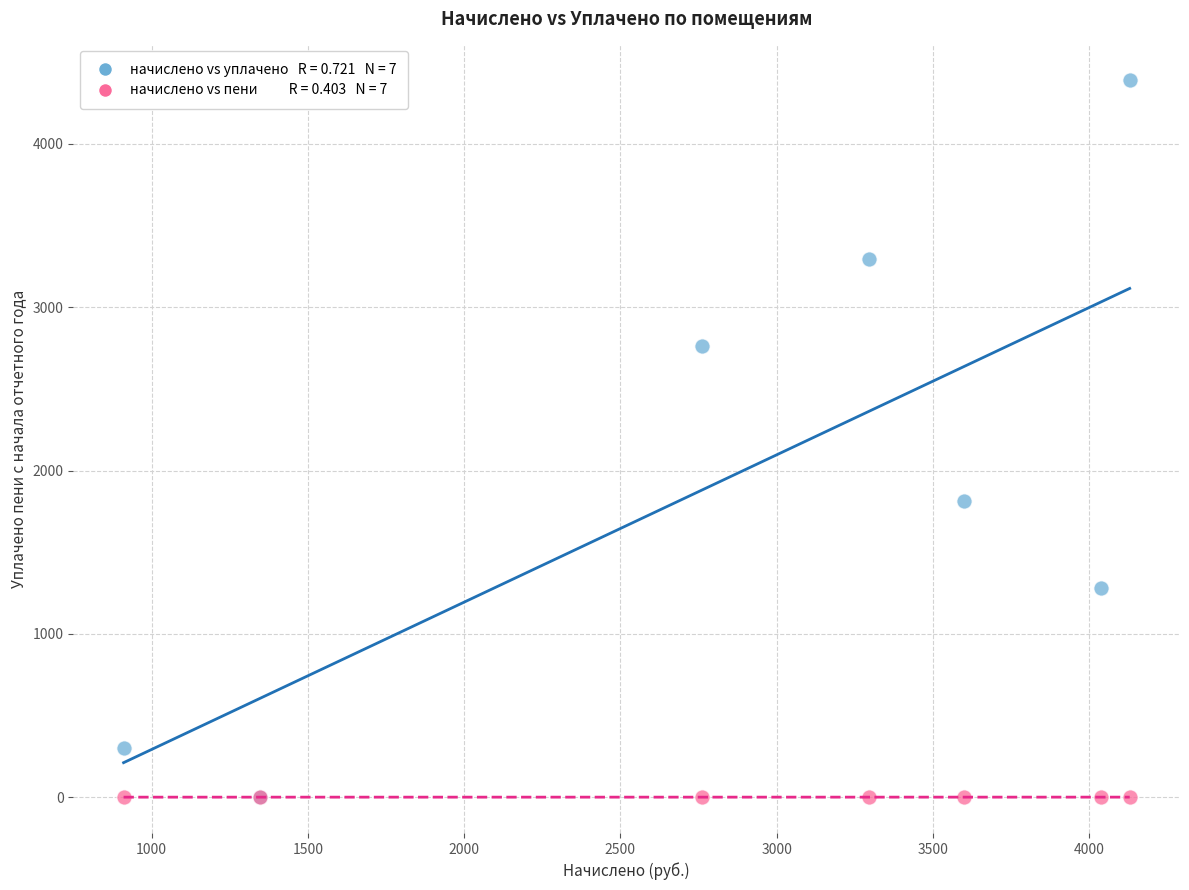

Across all series, what Y value is closest to 2195?

1814.0